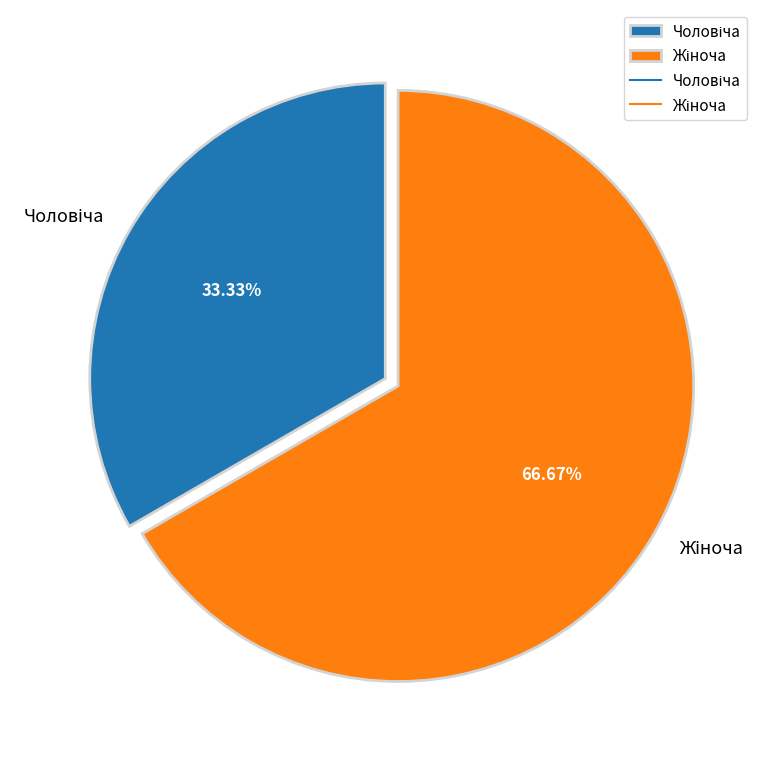

Is there any slice that represents more than half of the pie?

Yes